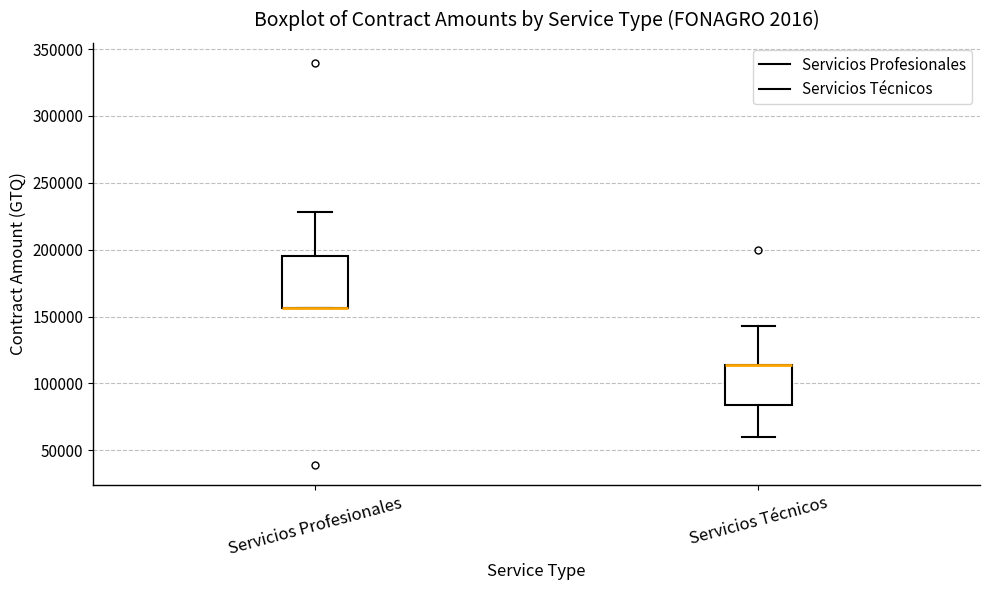

Reading left to right, read every box against the y-axis: the position of its median line, the range the box covers, and the ends of its whiskers. The values are not printed on the chart, so give them approximately, as read against the axis.

Servicios Profesionales: median 155000 (drawn on the box's lower edge), box 155000 to 195000, whiskers 155000 to 230000
Servicios Técnicos: median 115000 (drawn on the box's upper edge), box 85000 to 115000, whiskers 60000 to 145000